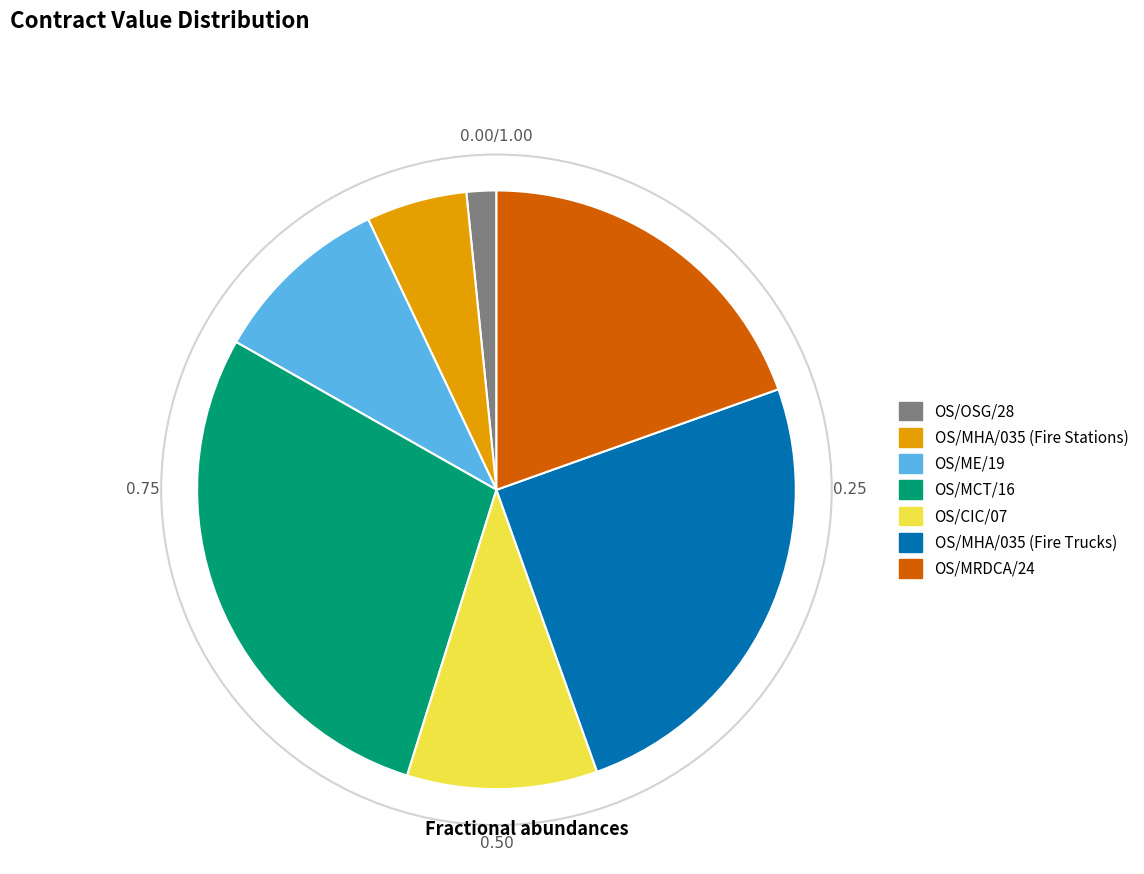

Approximately how many times larger is the value at OS/ME/19 compared to OS/MRDCA/24?

0.5